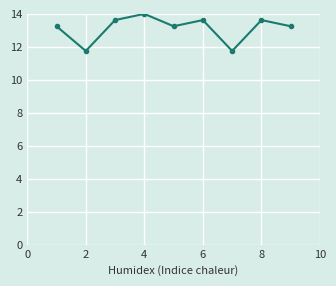

Does the chart display data point markers on the line(s)?

Yes